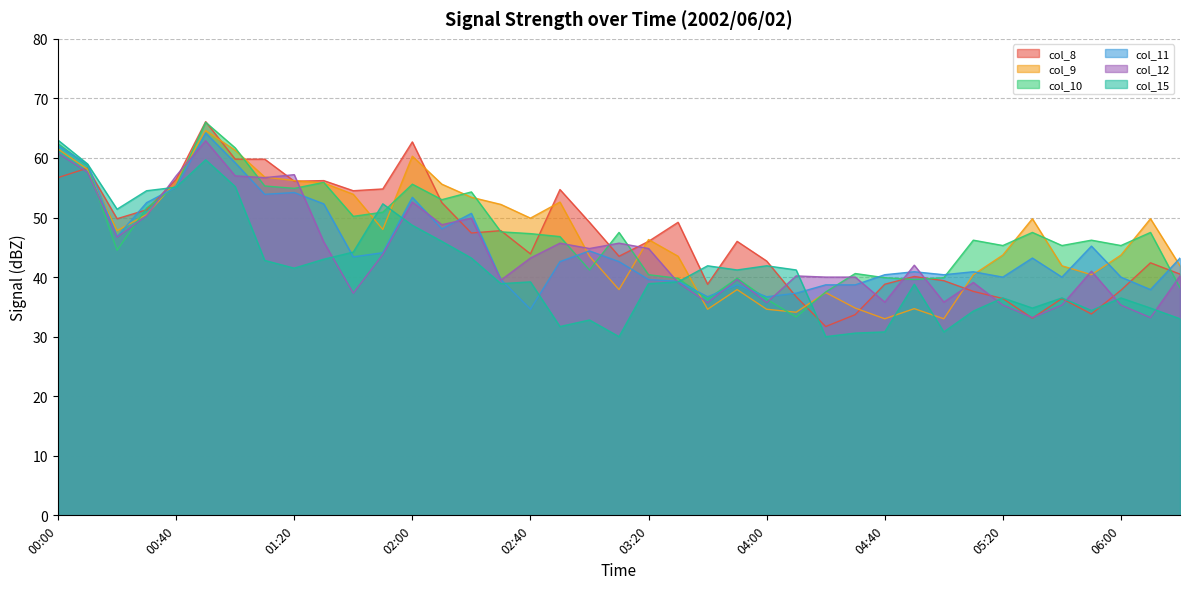

What is the minimum value for col_12?

33.2